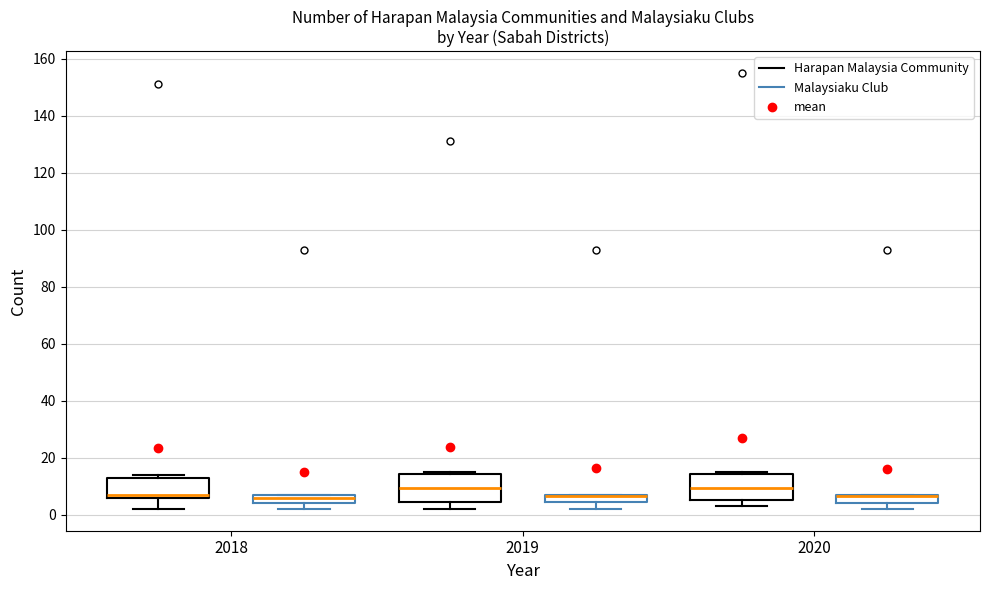

Where does the lower whisker of the box for 2018 (Harapan Malaysia Community) end on the y-axis? The values are not printed on the chart, so give them approximately, as read against the axis.

2